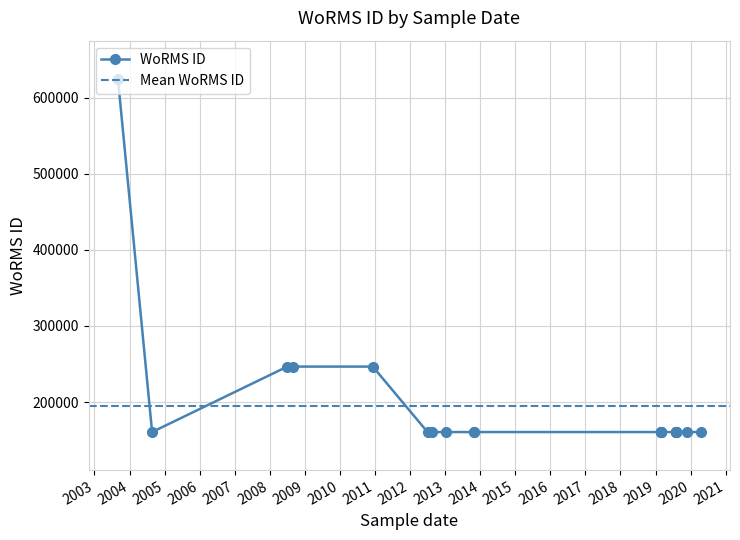

What is the minimum value shown in the chart?

160563